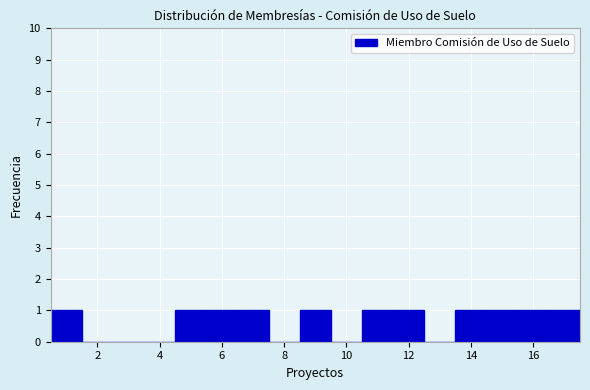

Reading left to right, transcribe this chart: for each bar, give the range it covers on the x-axis and its height. Neither the bar edges nor the heights are printed on the chart, so give them approximately, as read against the axes.

0.5 to 1.5: 1
1.5 to 2.5: 0
2.5 to 3.5: 0
3.5 to 4.5: 0
4.5 to 5.5: 1
5.5 to 6.5: 1
6.5 to 7.5: 1
7.5 to 8.5: 0
8.5 to 9.5: 1
9.5 to 10.5: 0
10.5 to 11.5: 1
11.5 to 12.5: 1
12.5 to 13.5: 0
13.5 to 14.5: 1
14.5 to 15.5: 1
15.5 to 16.5: 1
16.5 to 17.5: 1